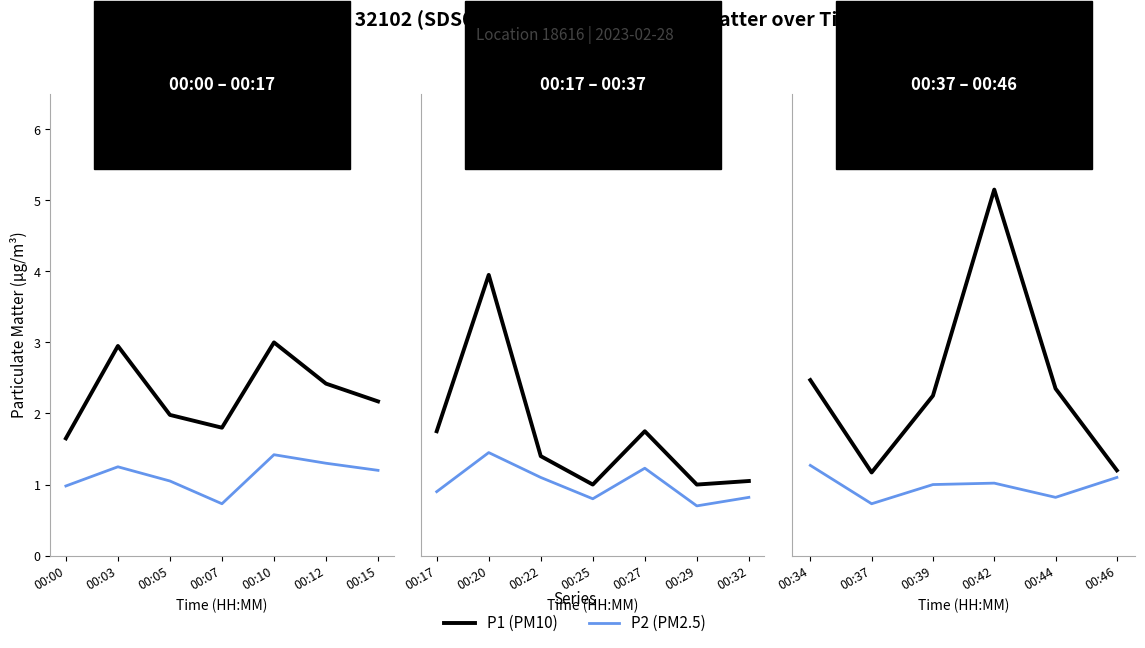

Between 00:00 and 00:03, which series saw the biggest shift?

P1